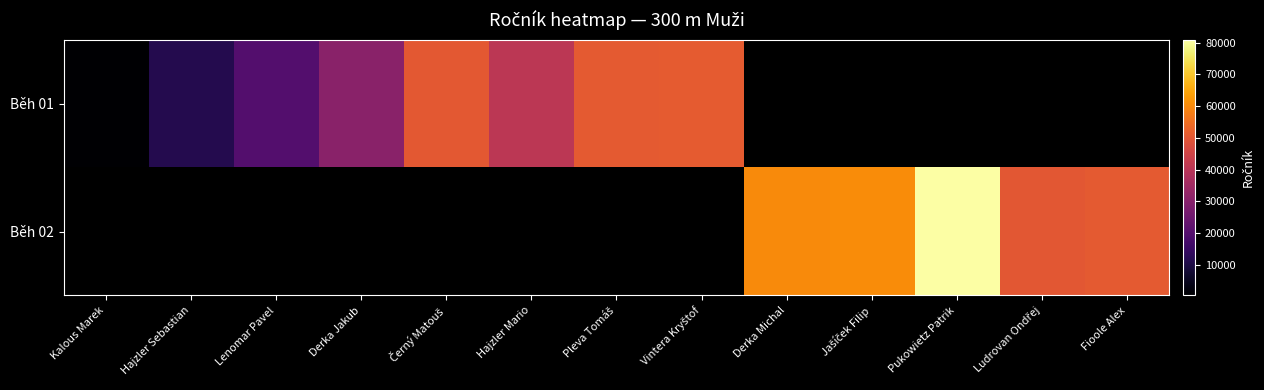

Which has a higher value, Vintera Kryštof or Derka Jakub?

Vintera Kryštof